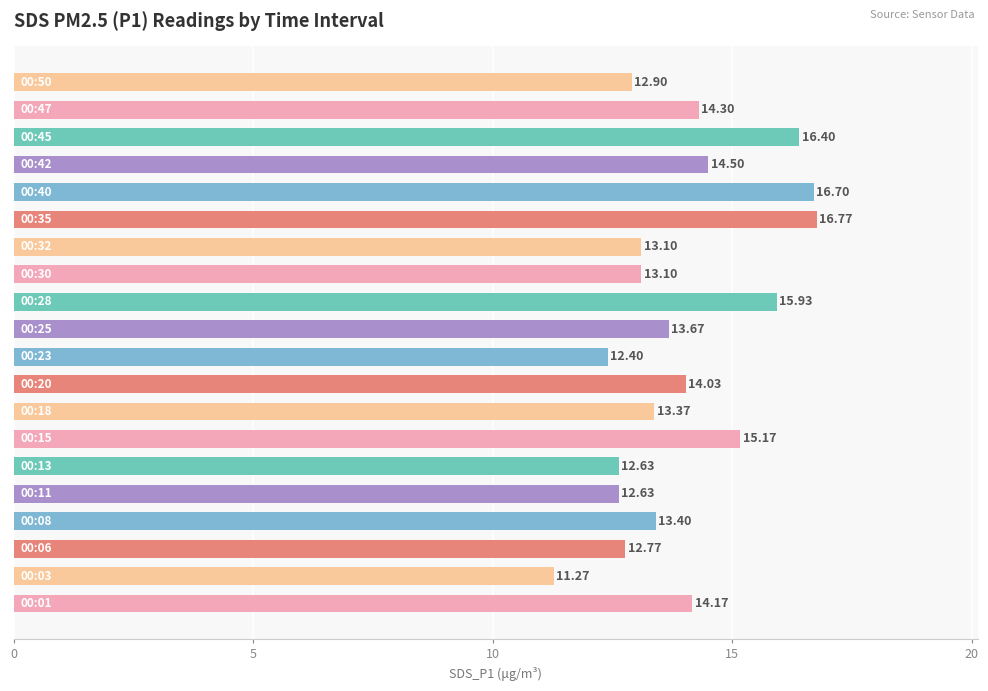

How many data points does each series have?

20